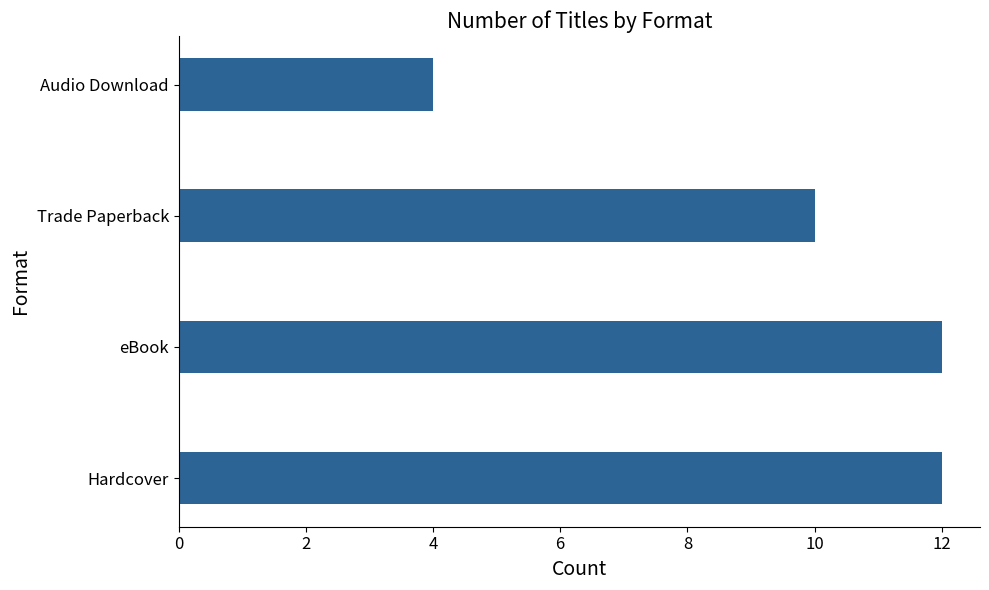

Is it true that the value at Audio Download is 2?

False